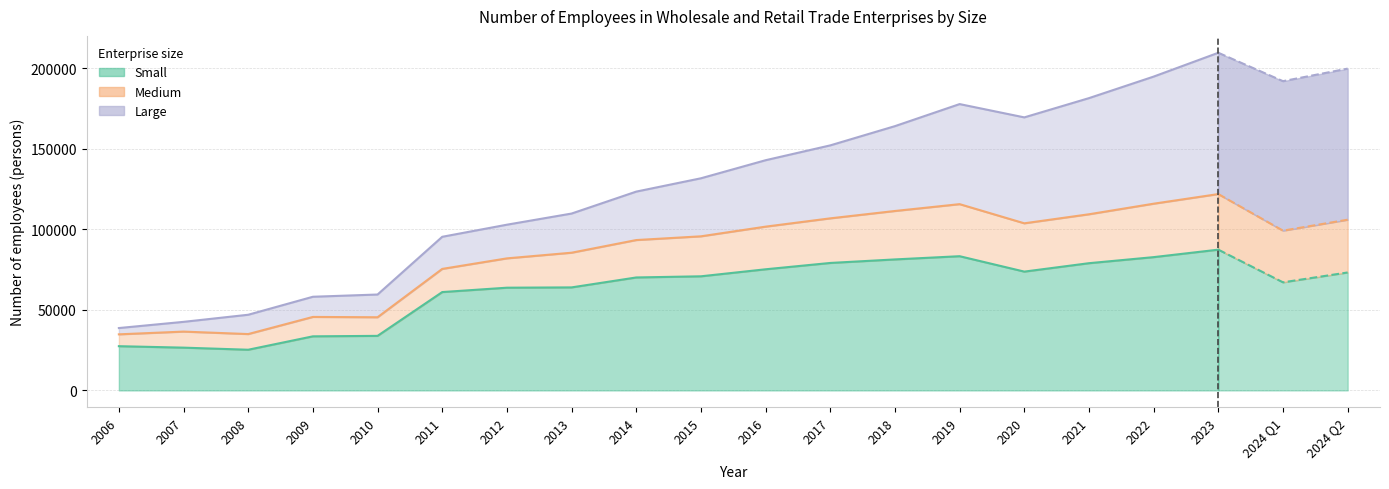

Where does the Small series first go above 70805?

2016